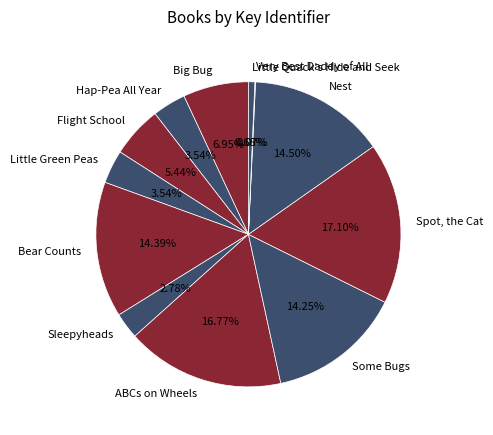

What is the ratio of the value at Big Bug to the value at Nest?

0.5